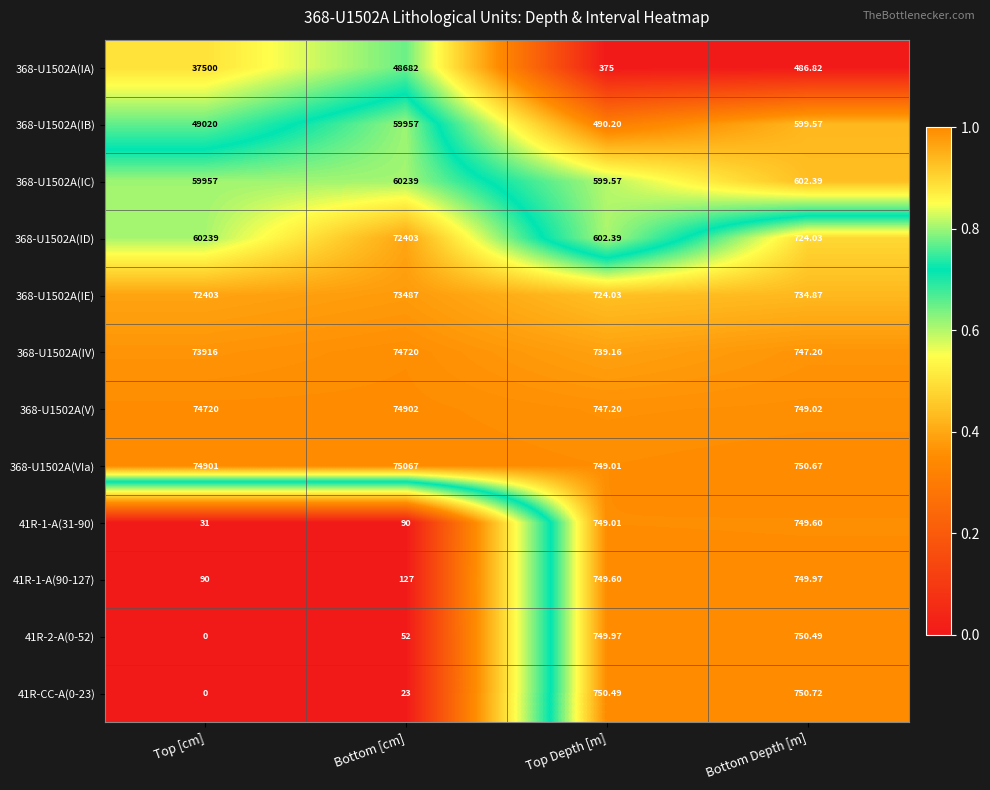

Rank the categories by 368-U1502A(IC) value from highest to lowest.

Bottom [cm], Top [cm], Bottom Depth [m], Top Depth [m]